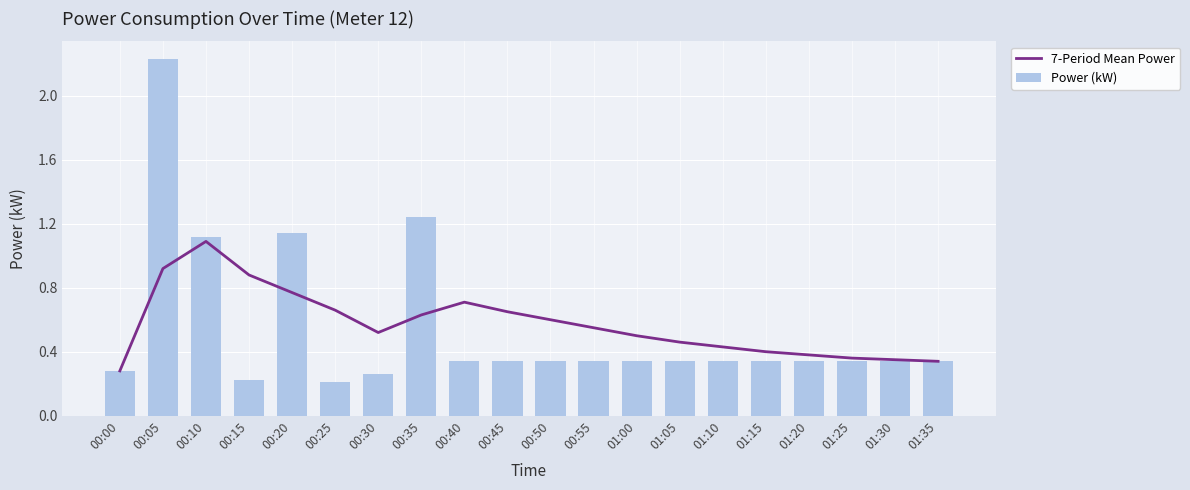

Is it true that Power (kW) equals 0.1 at 01:35?

False